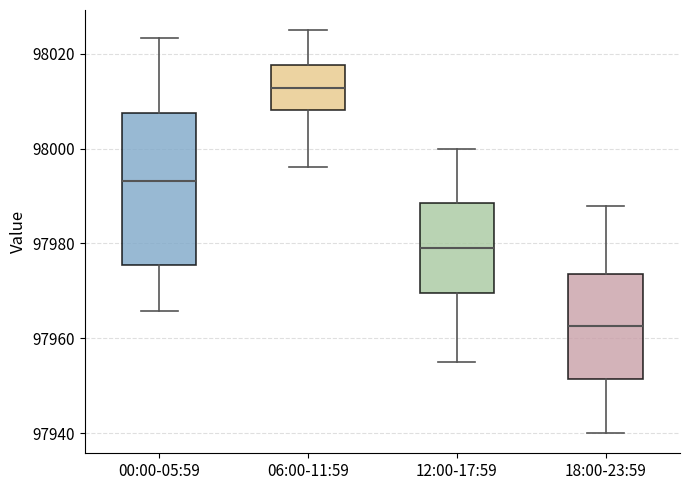

Reading left to right, read every box against the y-axis: the position of its median line, the range the box covers, and the ends of its whiskers. The values are not printed on the chart, so give them approximately, as read against the axis.

00:00-05:59: median 97994, box 97976 to 98008, whiskers 97966 to 98024
06:00-11:59: median 98012, box 98008 to 98018, whiskers 97996 to 98026
12:00-17:59: median 97980, box 97970 to 97988, whiskers 97956 to 98000
18:00-23:59: median 97962, box 97952 to 97974, whiskers 97940 to 97988